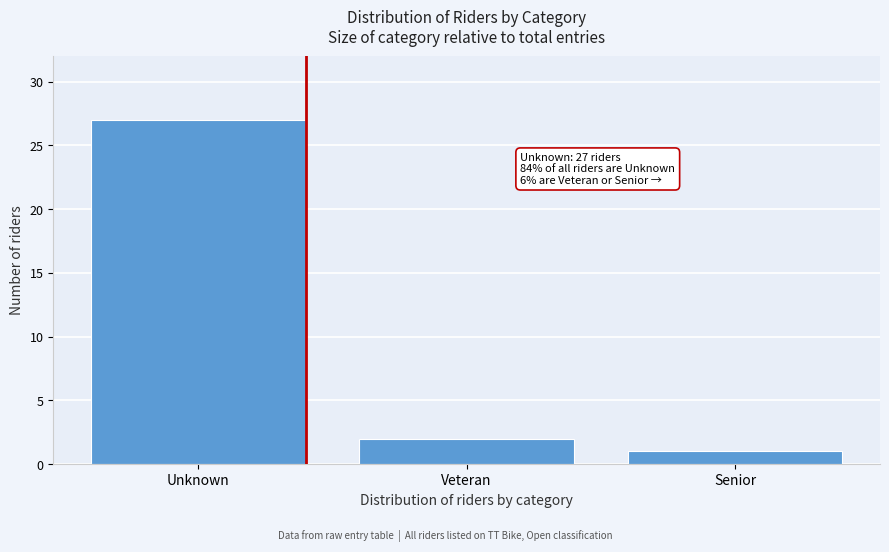

Reading left to right, what are all the values shown in this chart?

Unknown=27	Veteran=2	Senior=1